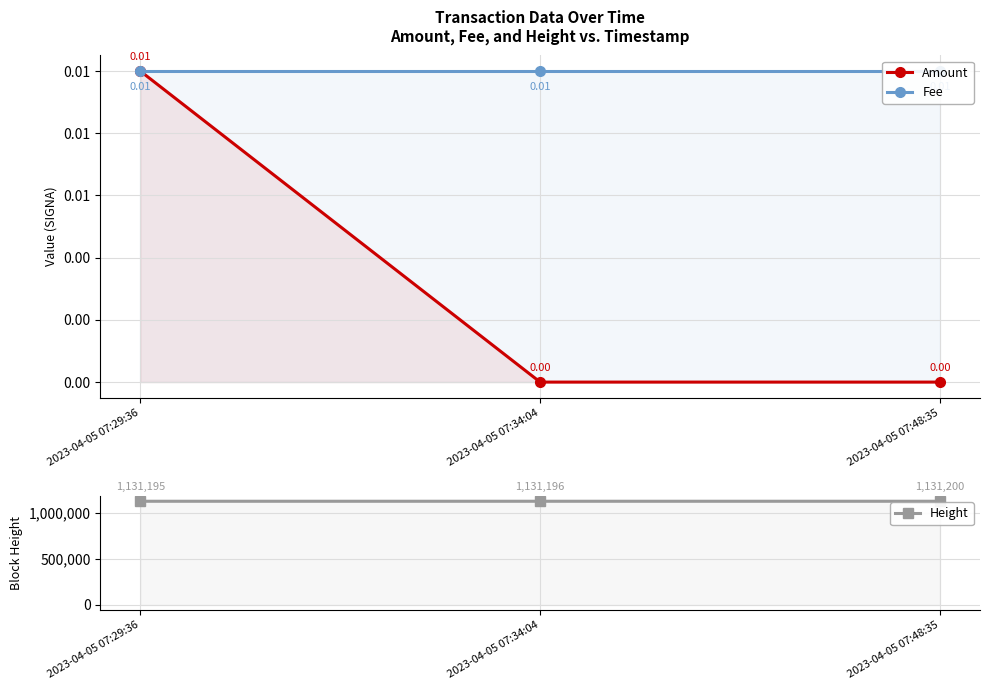

How many Amount values are between 0 and 1?

3